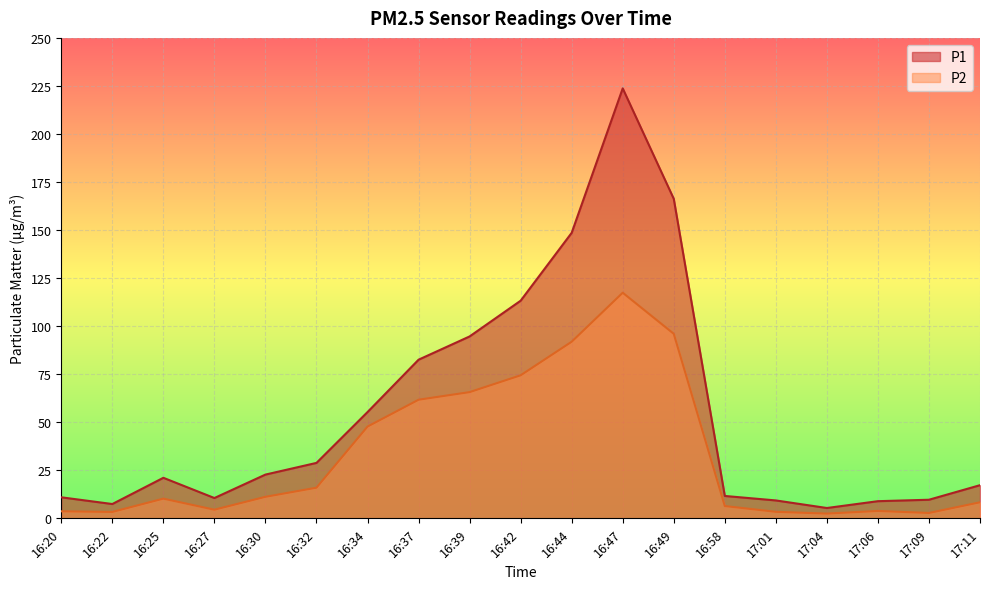

List the series in order of their peak value, highest first.

P1, P2